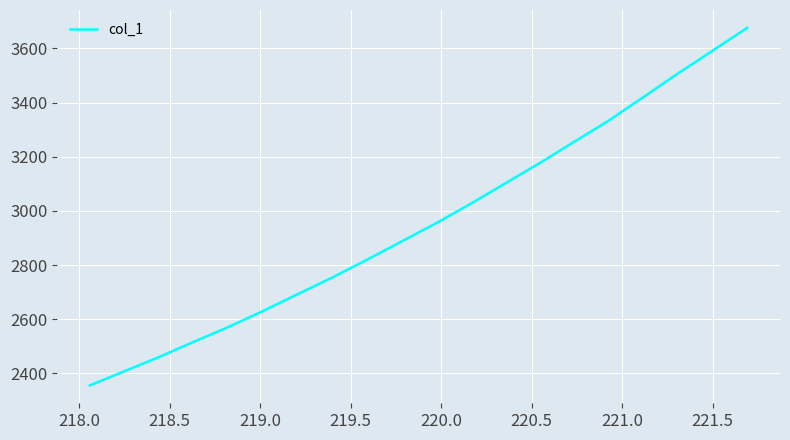

What is the difference between the maximum and minimum values?

1320.0